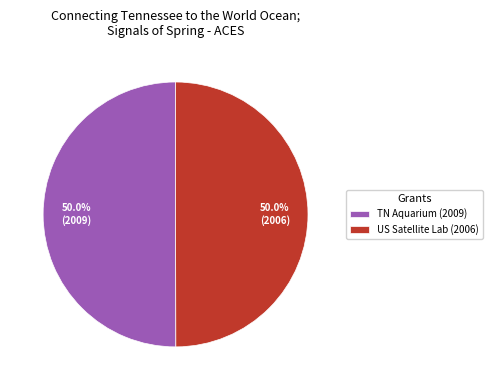

How much of the chart is everything except TN Aquarium (2009)?

50.0%